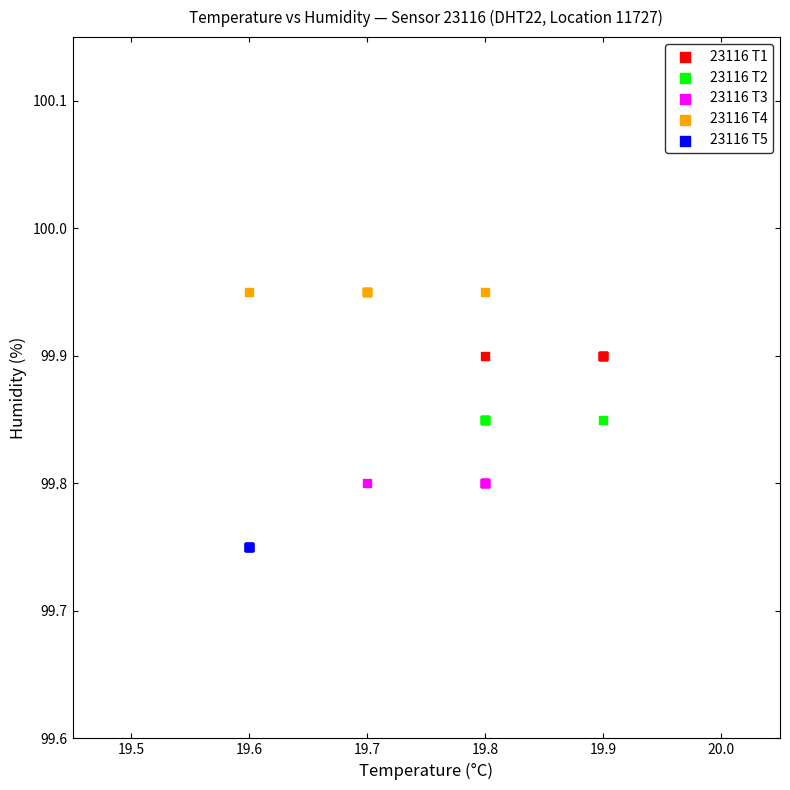

Which series contains the lowest Y value?

23116 T5